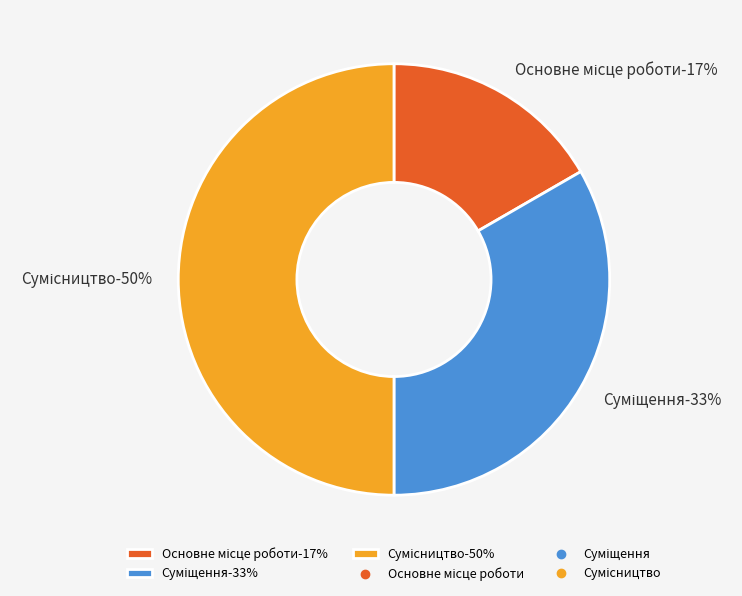

What percentage is the Основне місце роботи slice, to the nearest percent?

17%